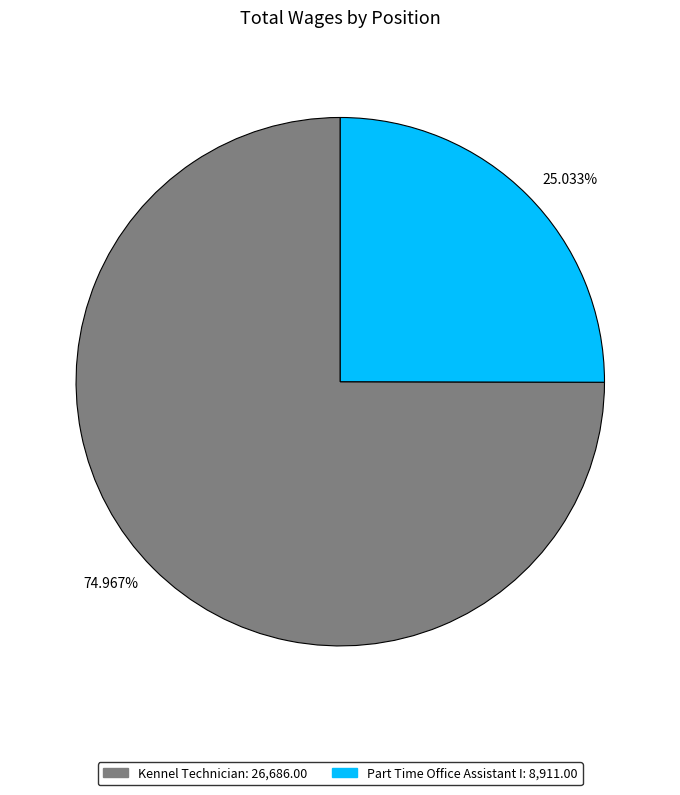

Approximately how many times larger is the value at Kennel Technician compared to Part Time Office Assistant I?

3.0